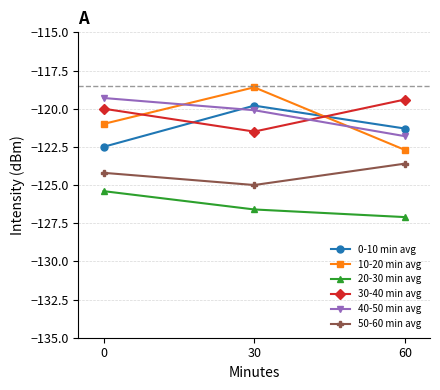

How many lines are shown in the chart?

6